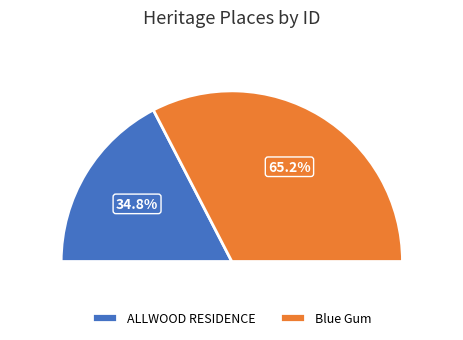

Does any single category account for the majority?

Yes